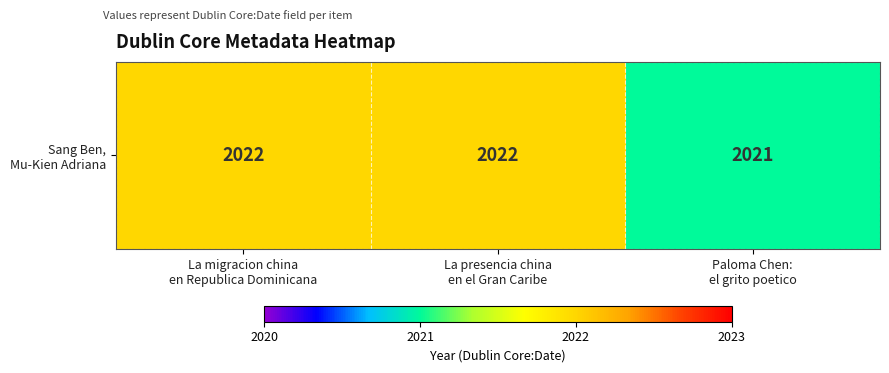

How many data points does each series have?

3